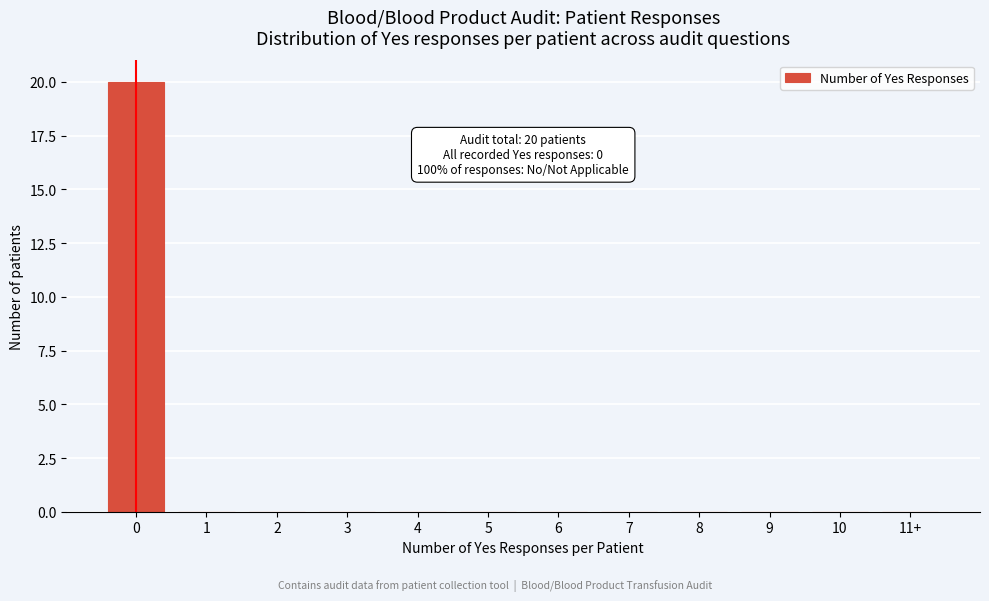

Reading right to left, list all the values displayed in this chart.

11+=0	10=0	9=0	8=0	7=0	6=0	5=0	4=0	3=0	2=0	1=0	0=20